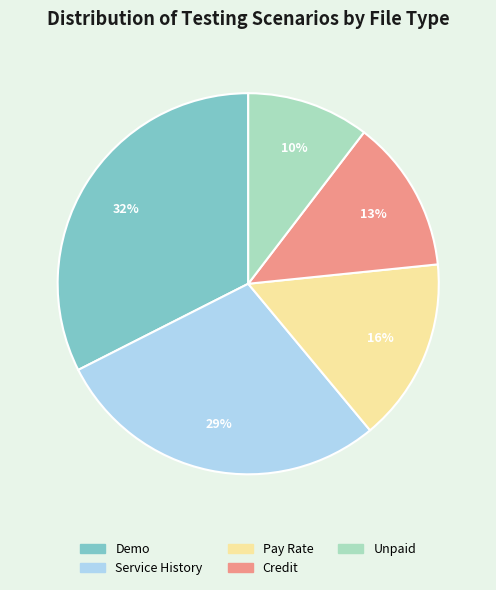

How many slices are in this pie chart?

5